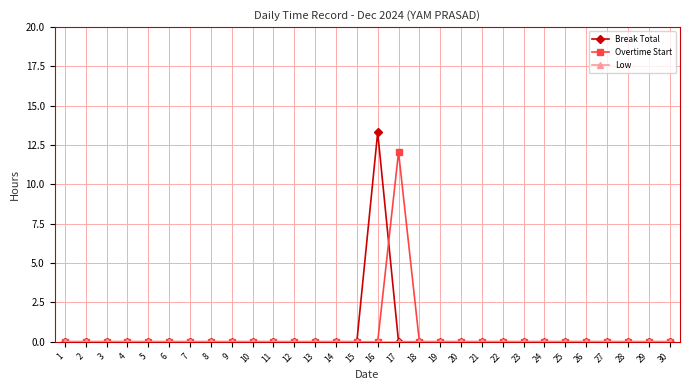

The Overtime Start series shows 19.7 at 17. True or false?

False